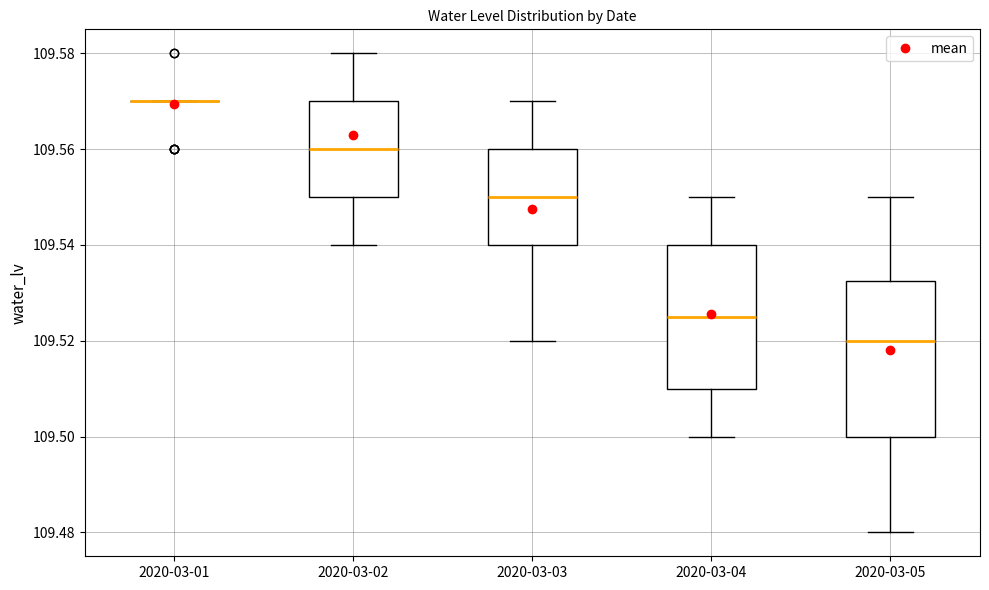

Reading left to right, read every box against the y-axis: the position of its median line, the range the box covers, and the ends of its whiskers. The values are not printed on the chart, so give them approximately, as read against the axis.

2020-03-01: box collapsed to a line at 109.570, whiskers 109.570 to 109.570
2020-03-02: median 109.560, box 109.550 to 109.570, whiskers 109.540 to 109.580
2020-03-03: median 109.550, box 109.540 to 109.560, whiskers 109.520 to 109.570
2020-03-04: median 109.526, box 109.510 to 109.540, whiskers 109.500 to 109.550
2020-03-05: median 109.520, box 109.500 to 109.532, whiskers 109.480 to 109.550